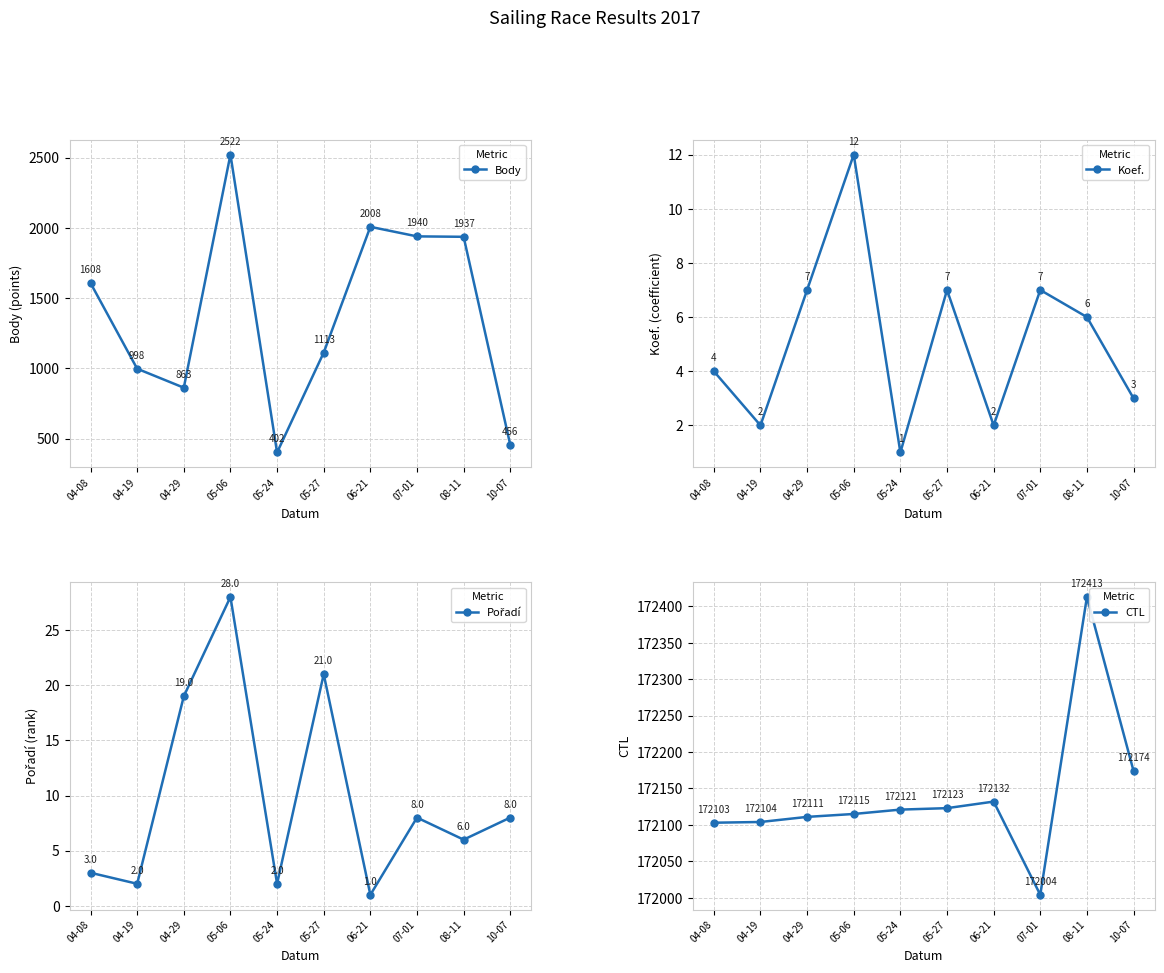

Read the Pořadí value at 06-21.

1